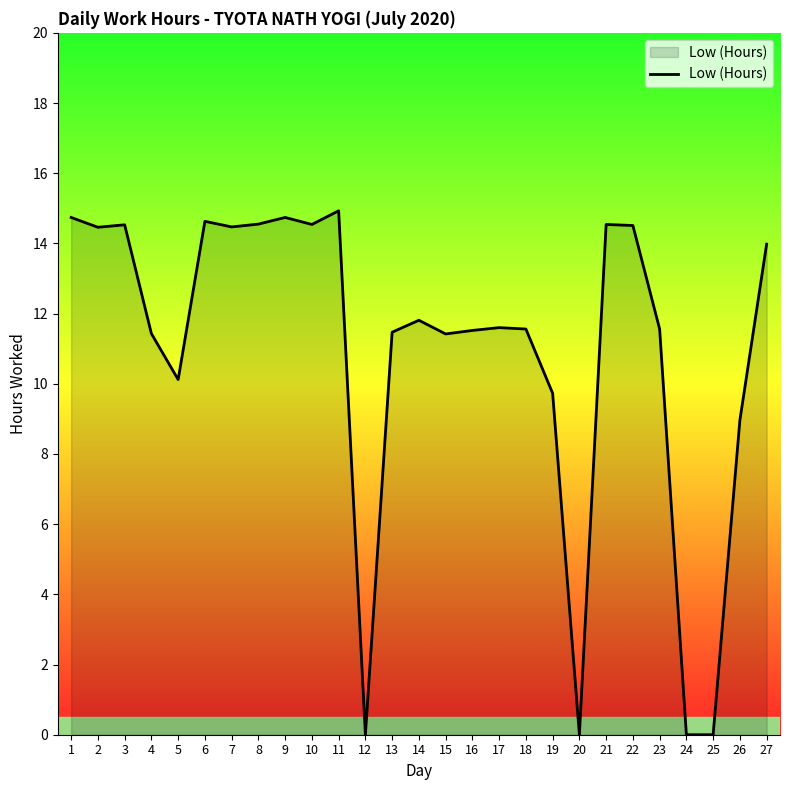

The value at 23 is 17.5. True or false?

False